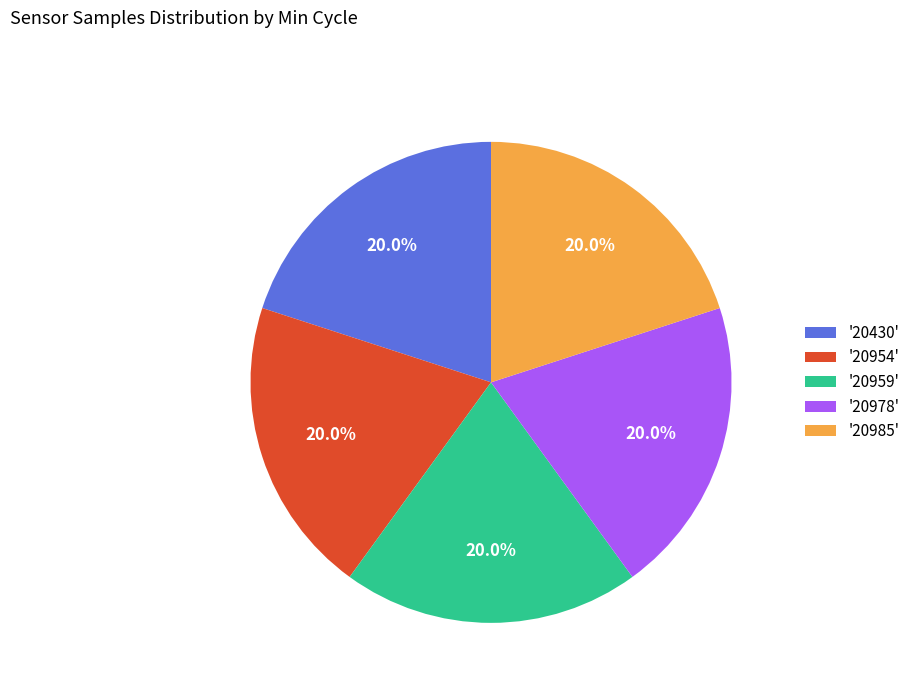

What is the ratio of the value at '20978' to the value at '20430'?

1.0